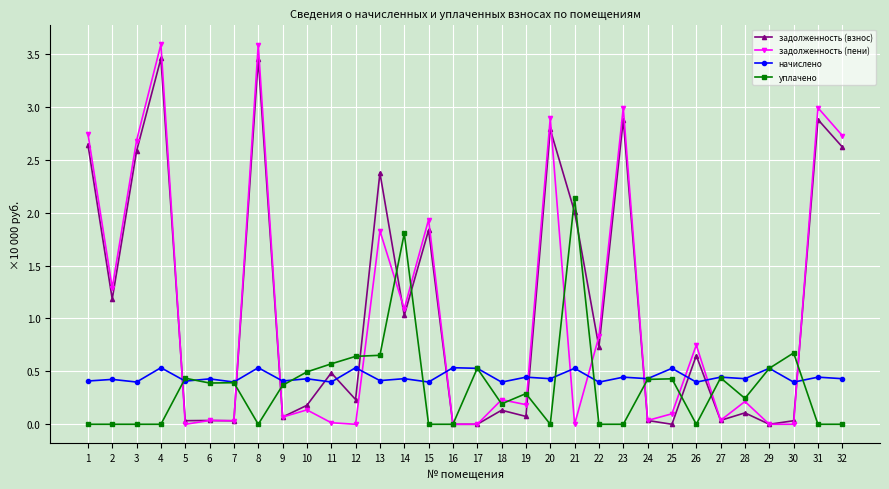

What is the total value across all series at 22?

2.0